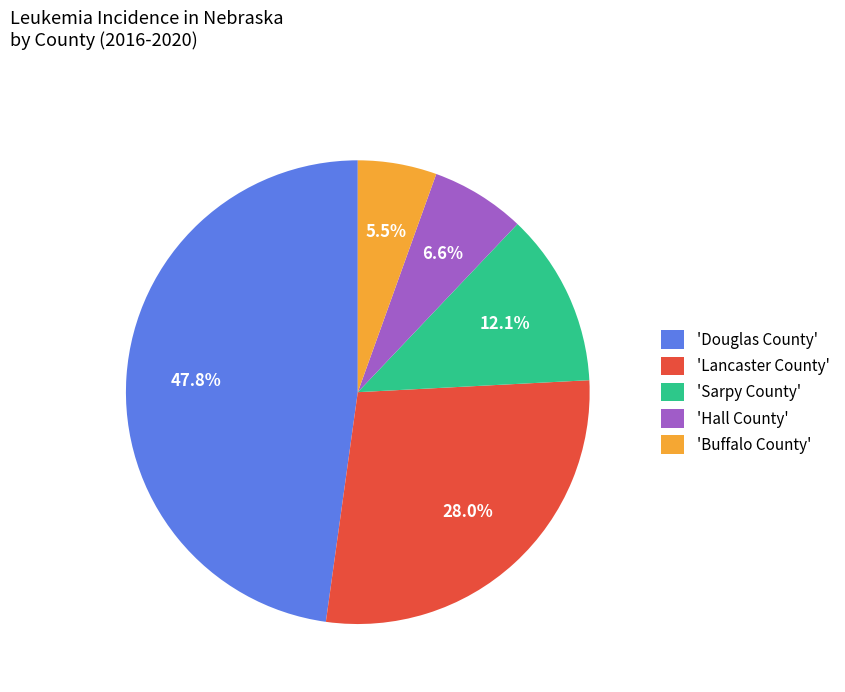

Is there any slice that represents more than half of the pie?

No